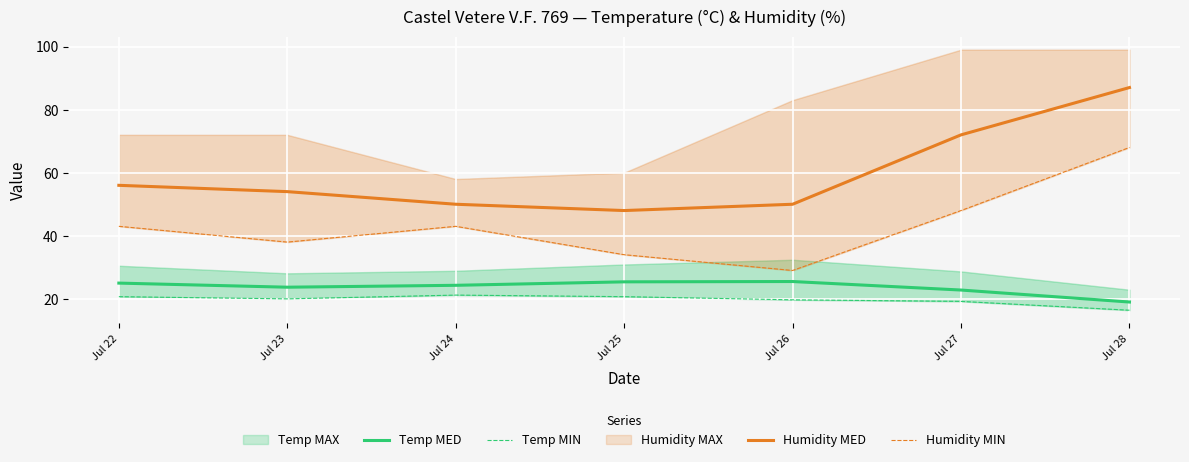

True or false: Temp MIN and Humidity MIN cross at least once.

False